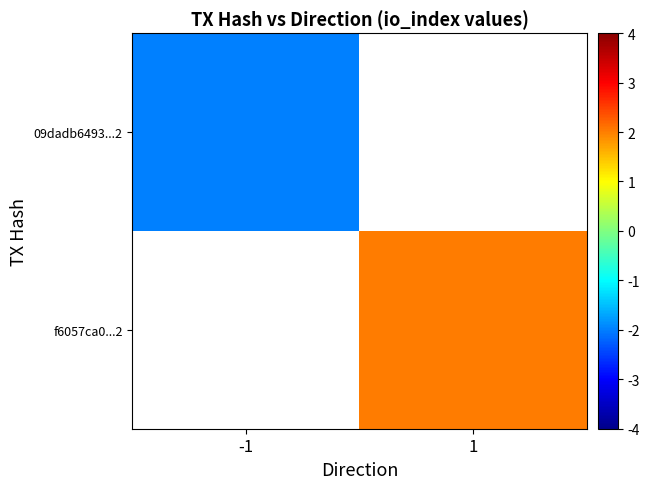

How many negative values does the 09dadb6493...2 series have?

1